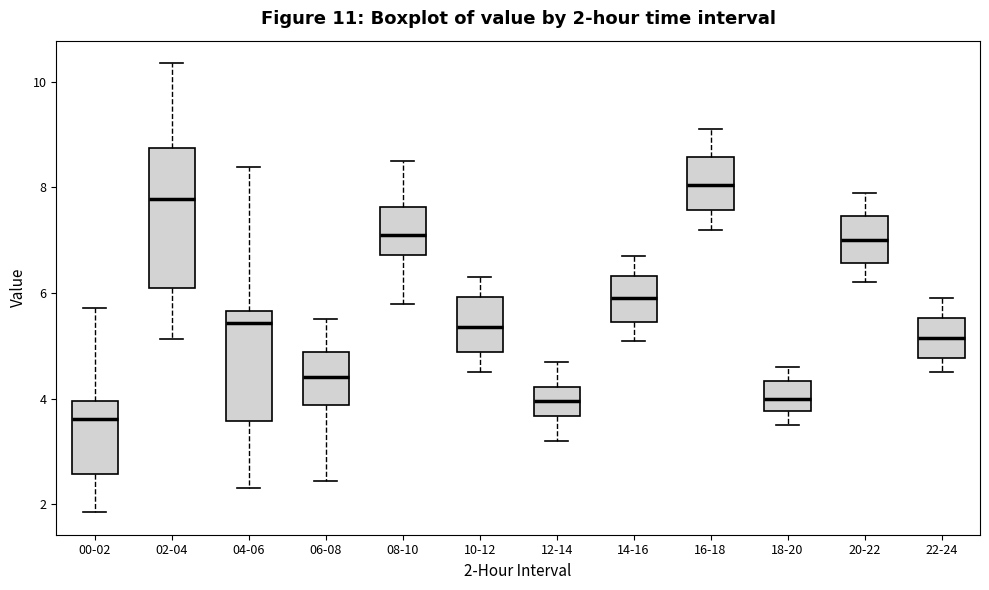

Which box is the tallest, from its lower edge to its upper edge?

02-04